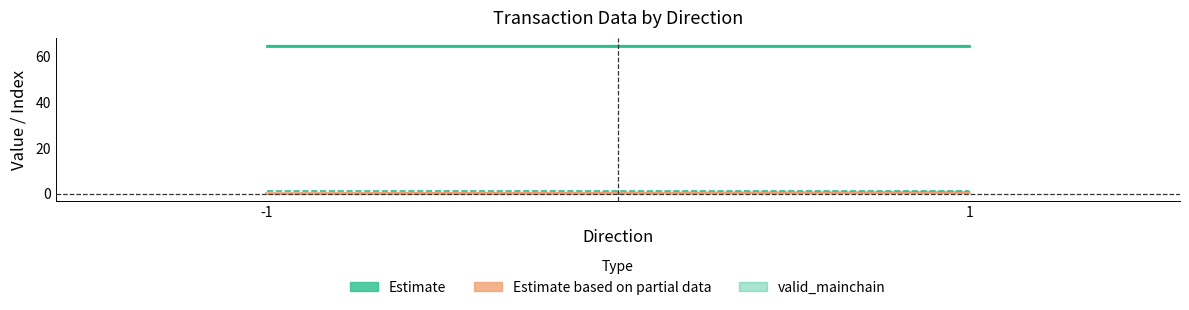

Does the chart have visible grid lines?

No